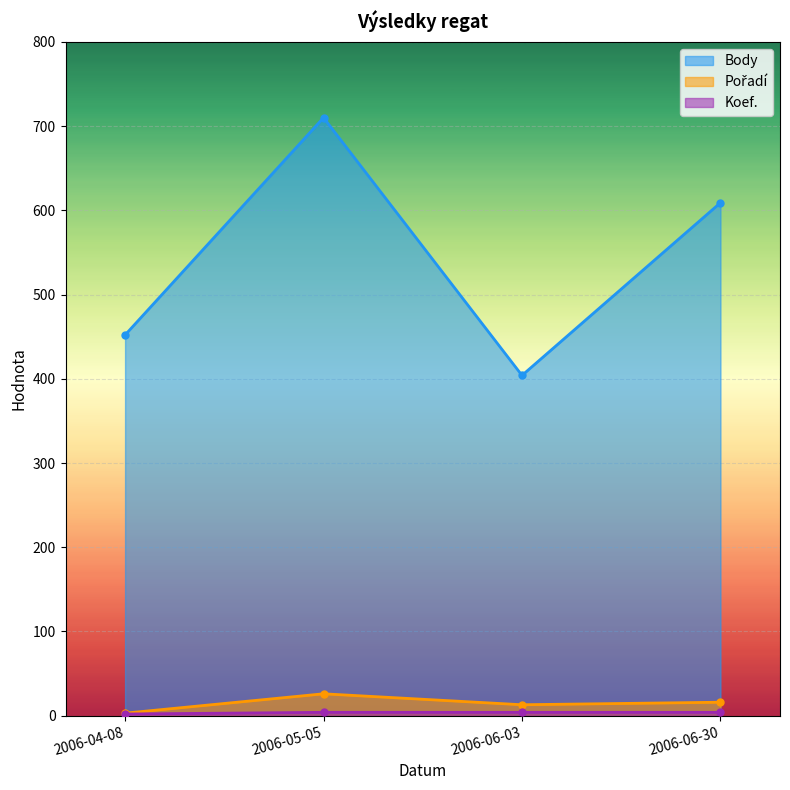

True or false: Koef. and Pořadí intersect in this chart.

False